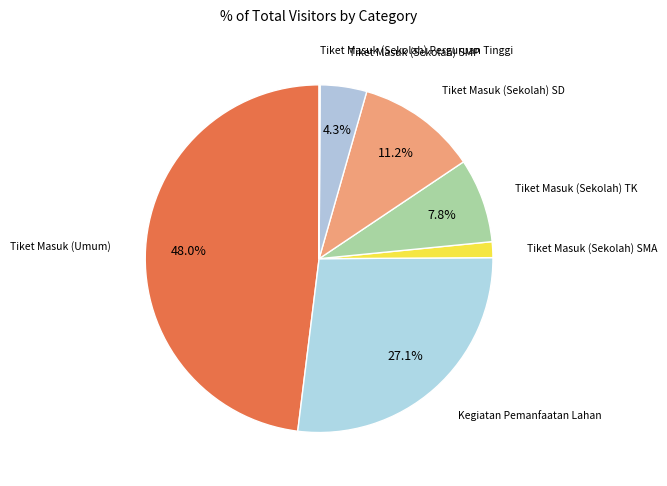

Does Tiket Masuk (Sekolah) SMP represent more than half of the total?

No